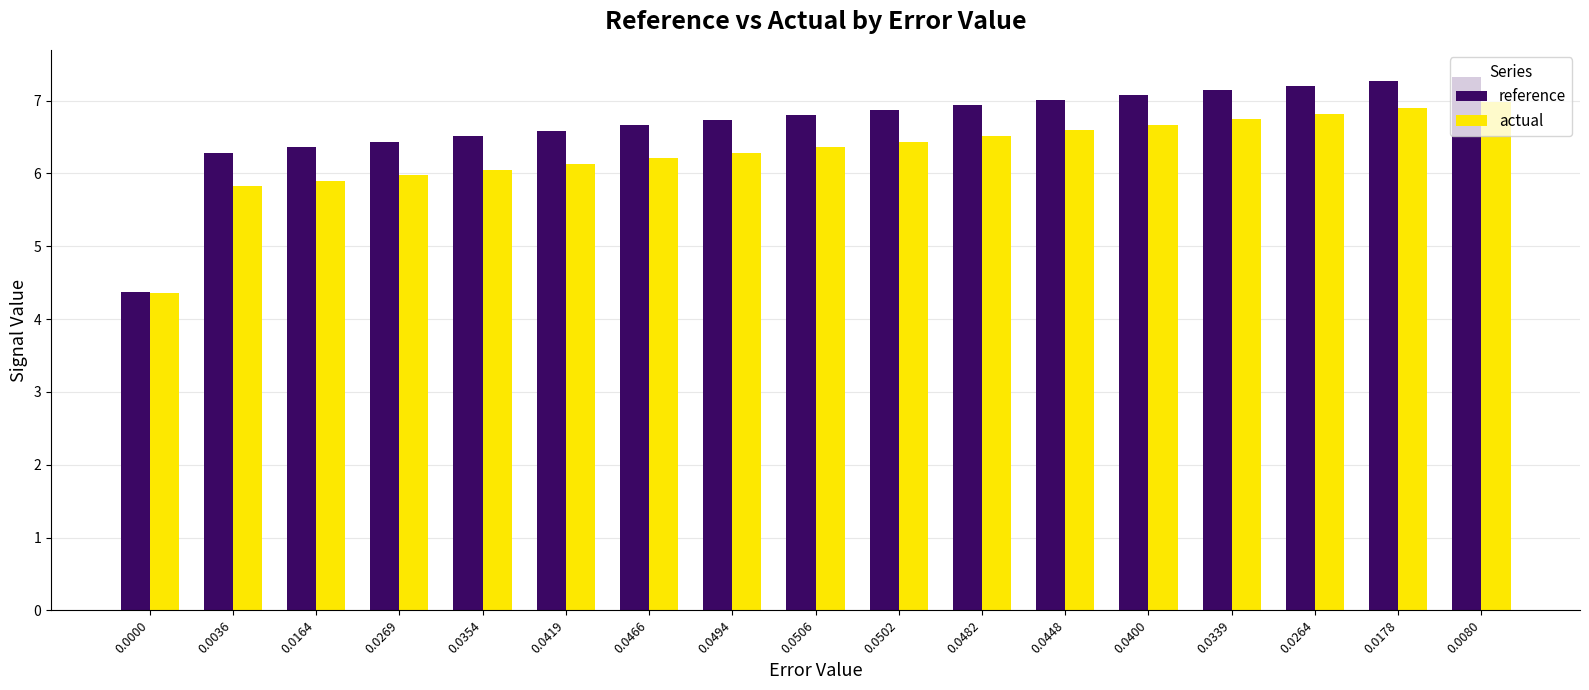

List the labels in order of reference value, largest first.

0.0080, 0.0178, 0.0264, 0.0339, 0.0400, 0.0448, 0.0482, 0.0502, 0.0506, 0.0494, 0.0466, 0.0419, 0.0354, 0.0269, 0.0164, 0.0036, 0.0000